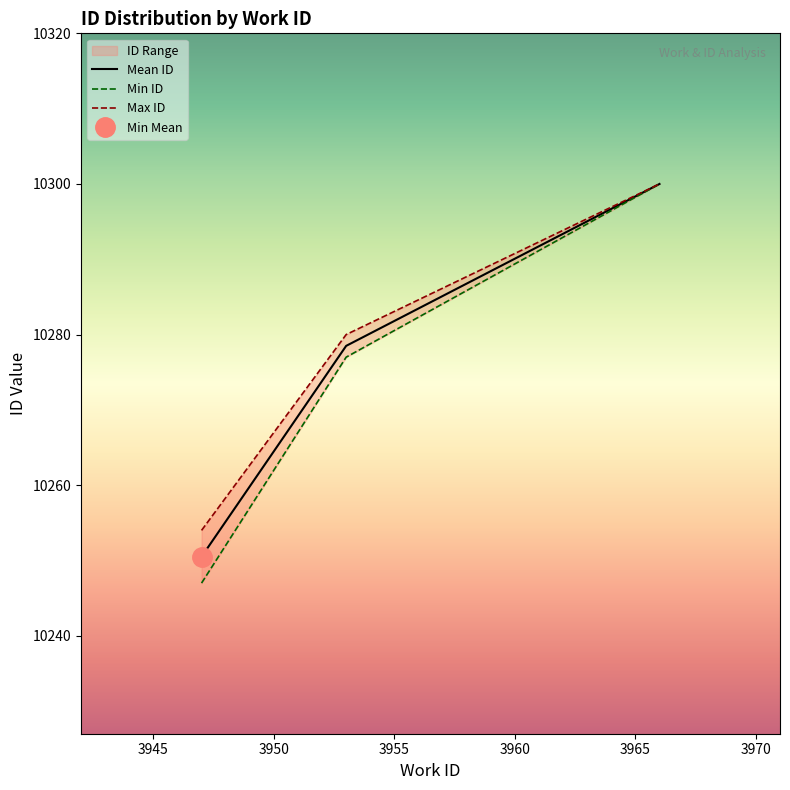

What is the highest value of the Mean ID series?

10300.0